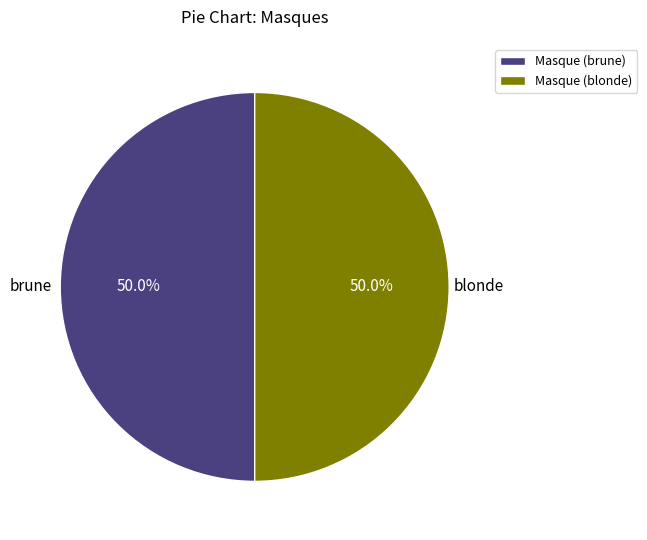

What is the total percentage of blonde and brune?

100.0%